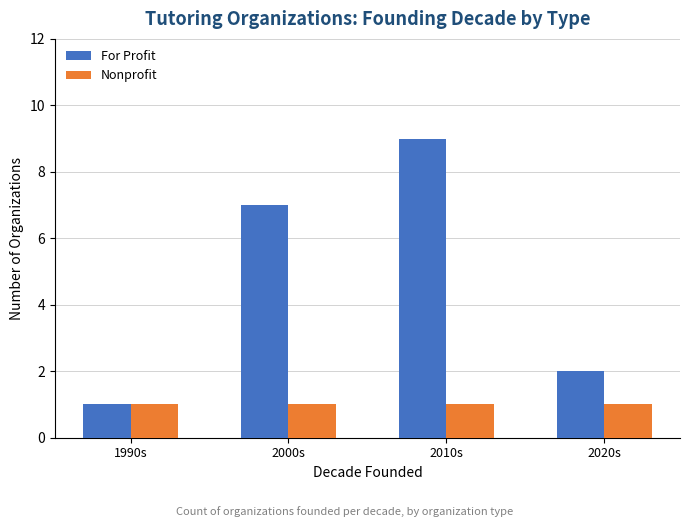

What is the value of the Nonprofit bar at the 1st from the left?

1